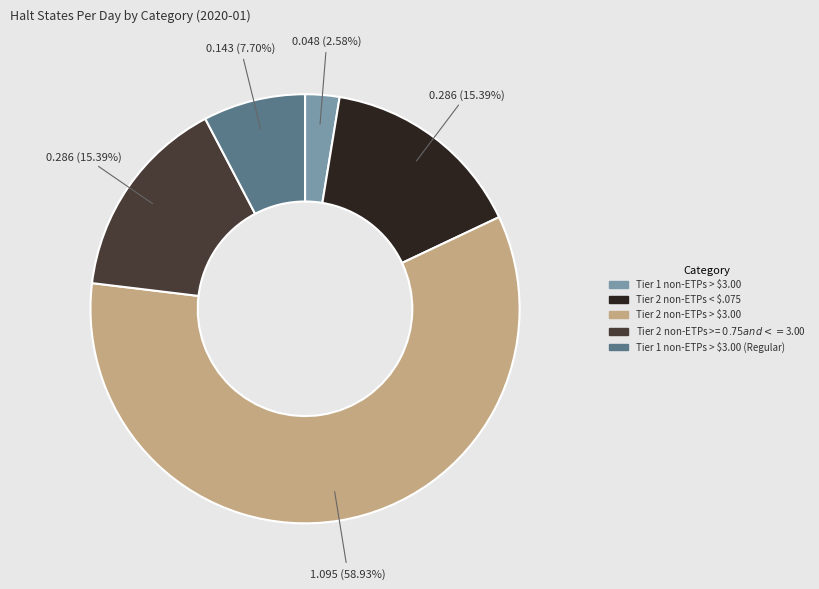

Is there a majority slice in this chart?

Yes